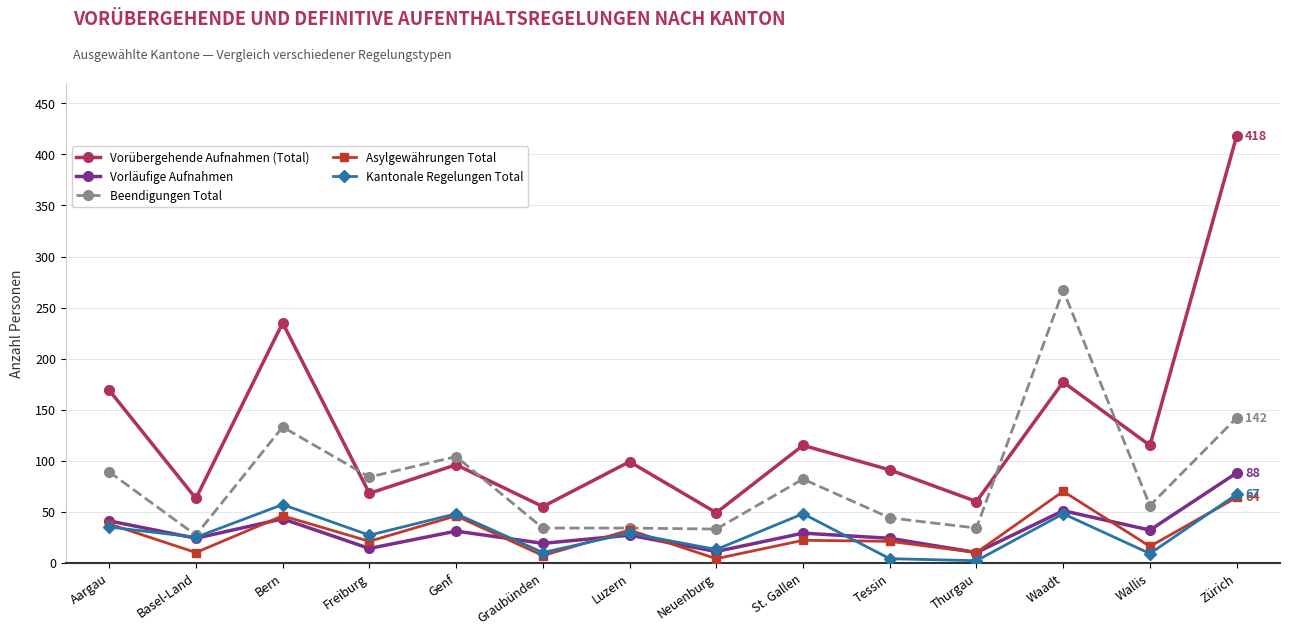

Which series changed the most between Aargau and Wallis?

Vorübergehende Aufnahmen (Total)